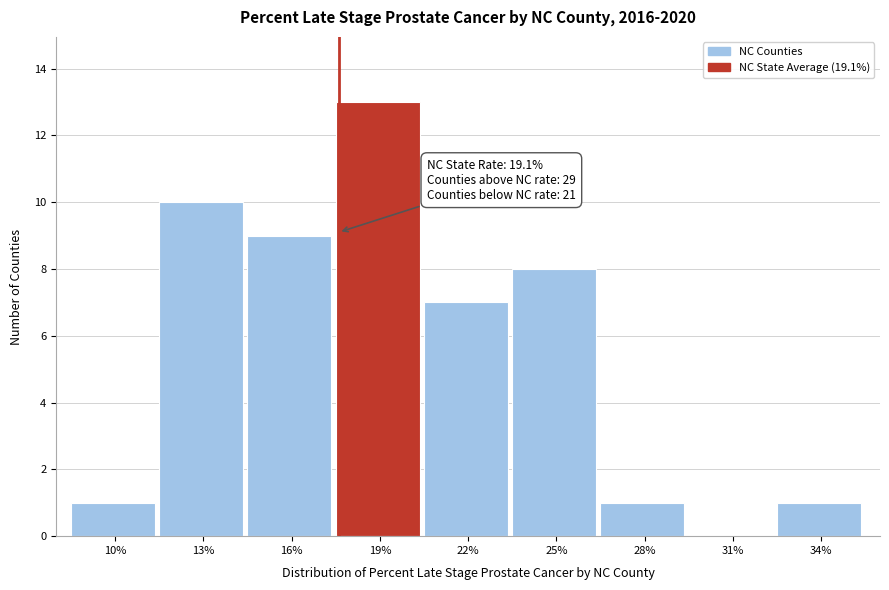

Reading left to right, what are all the values shown in this chart?

10%=1	13%=10	16%=9	19%=13	22%=7	25%=8	28%=1	31%=0	34%=1